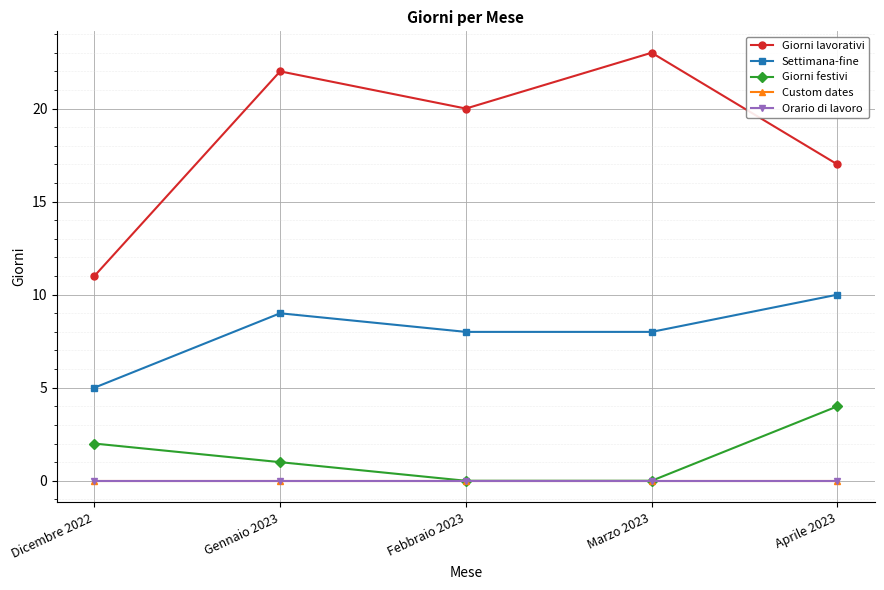

Is this an area chart (filled region under the line)?

No